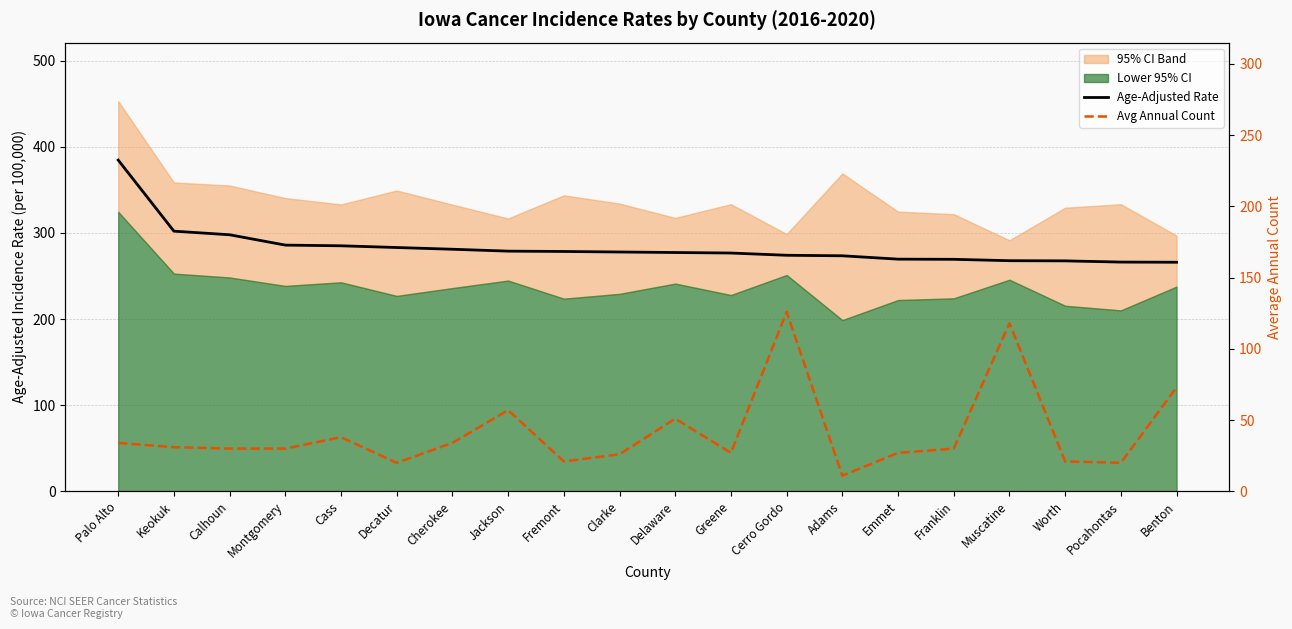

True or false: Avg Annual Count has more than 2 interior local peaks.

True